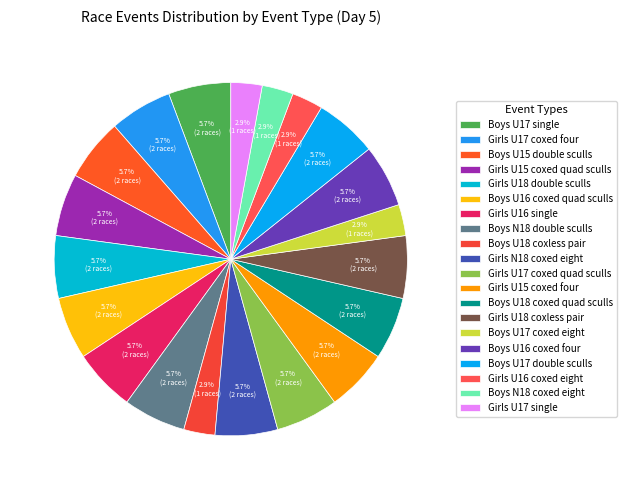

To the nearest percent, what is the average slice percentage?

5%